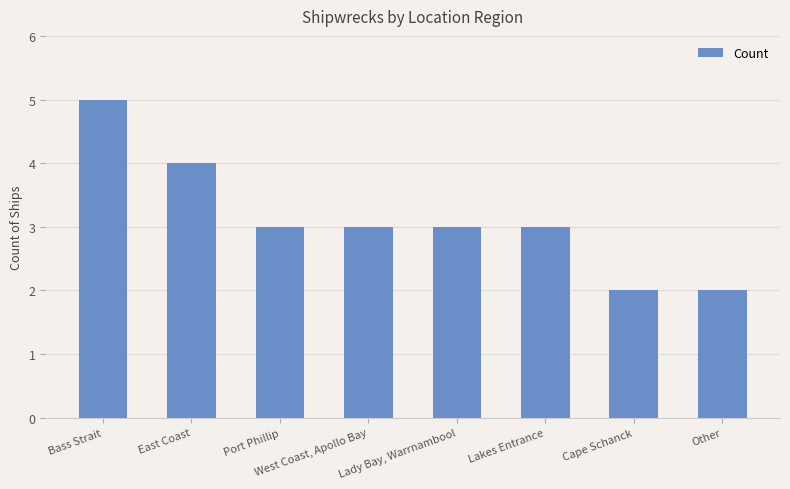

True or false: the data shows 4 at East Coast.

True